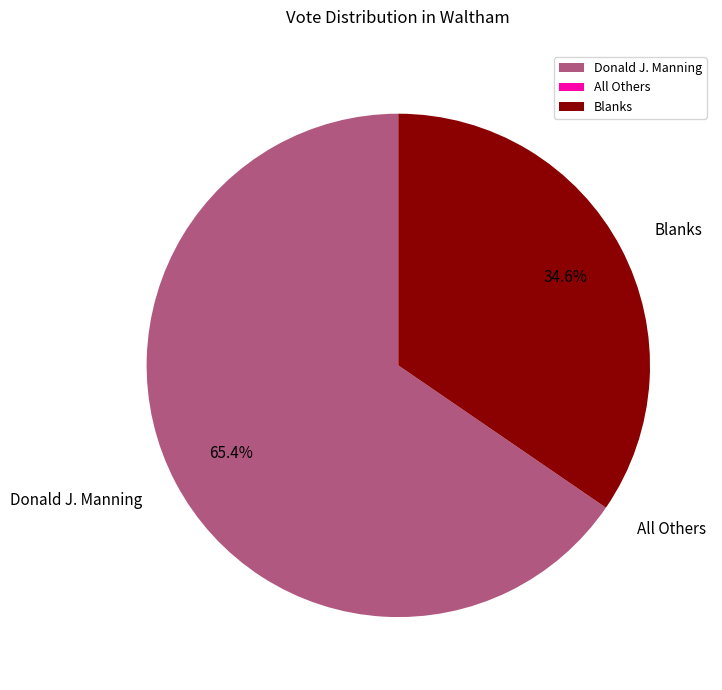

True or false: Blanks accounts for 47% of the total.

False